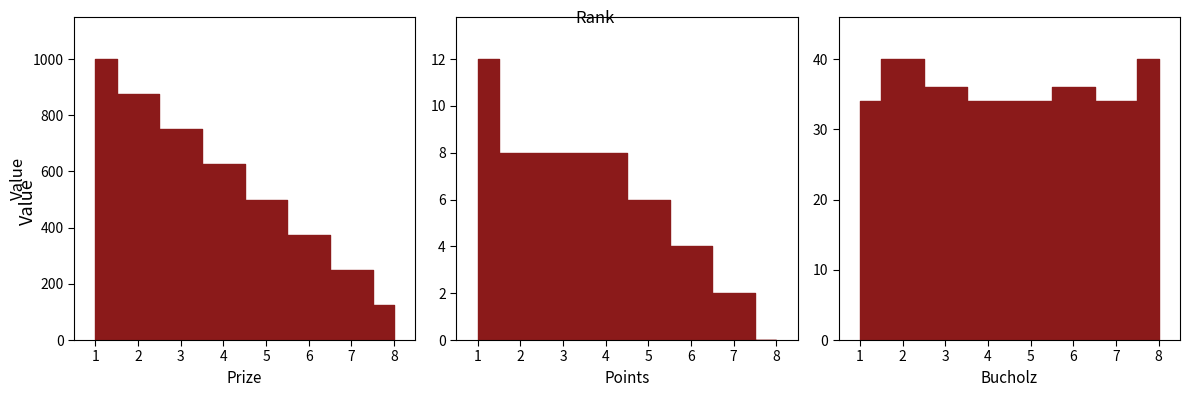

At which category is the sum across all series the highest?

1